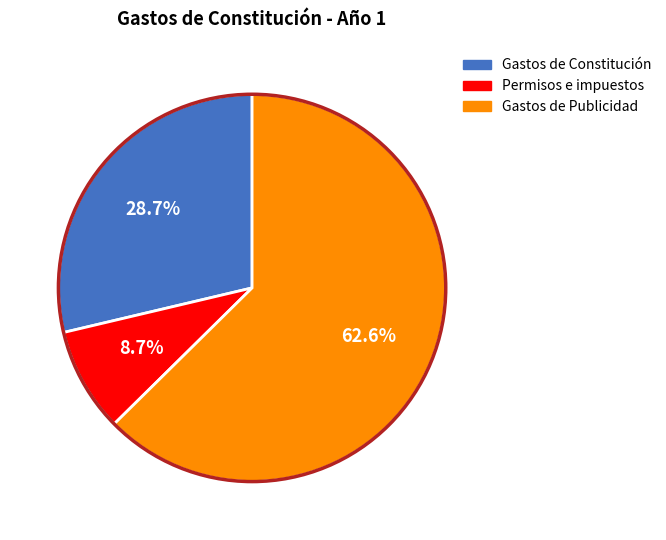

To the nearest percent, what is the combined percentage of Gastos de Constitución and Gastos de Publicidad?

91%